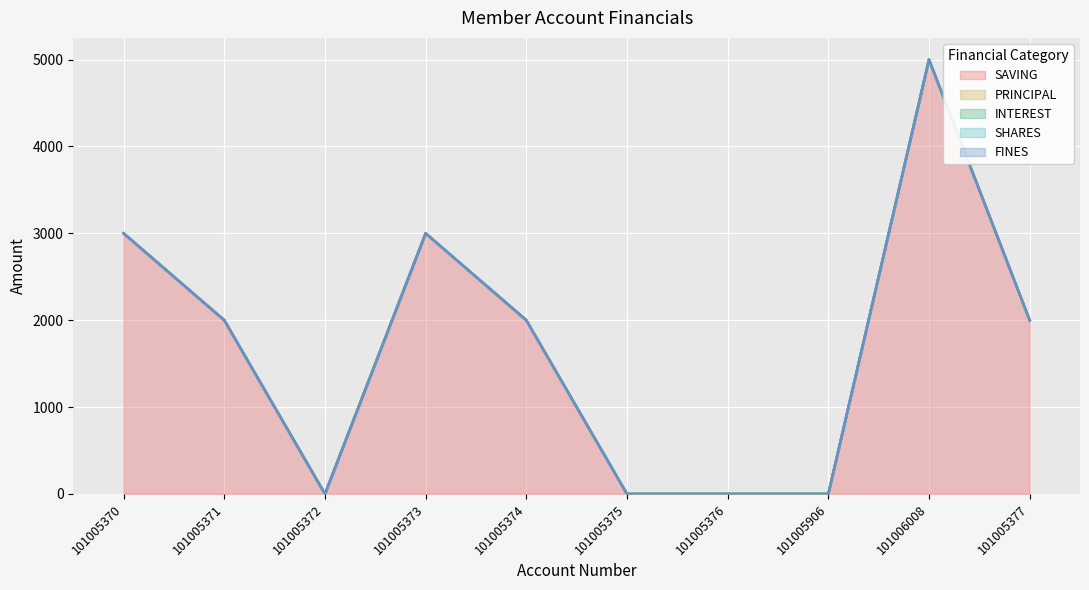

Which category has the lowest value in the SAVING series?

101005372